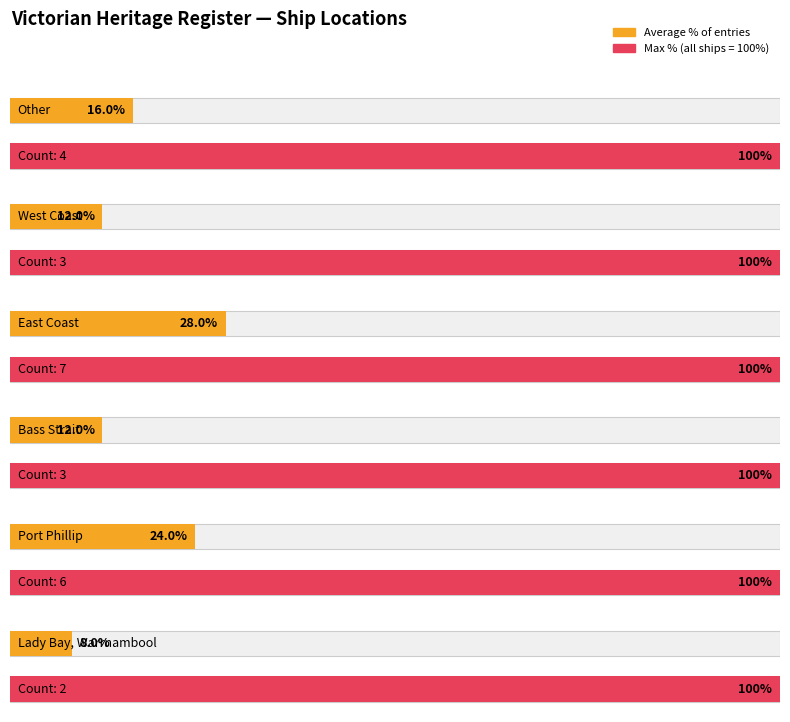

Which has a higher value, Other or East Coast?

East Coast